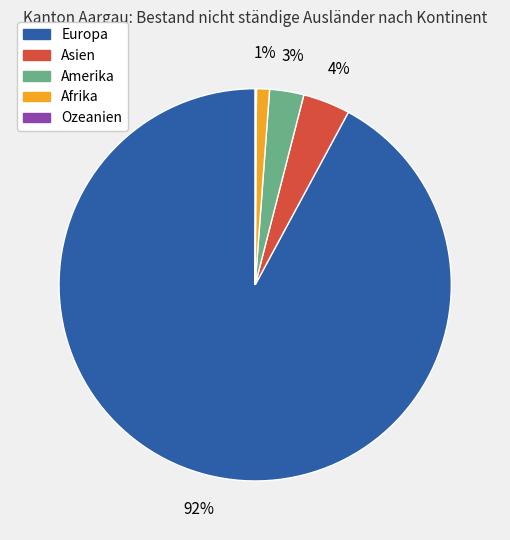

To the nearest percent, what percentage of the pie is Amerika?

3%